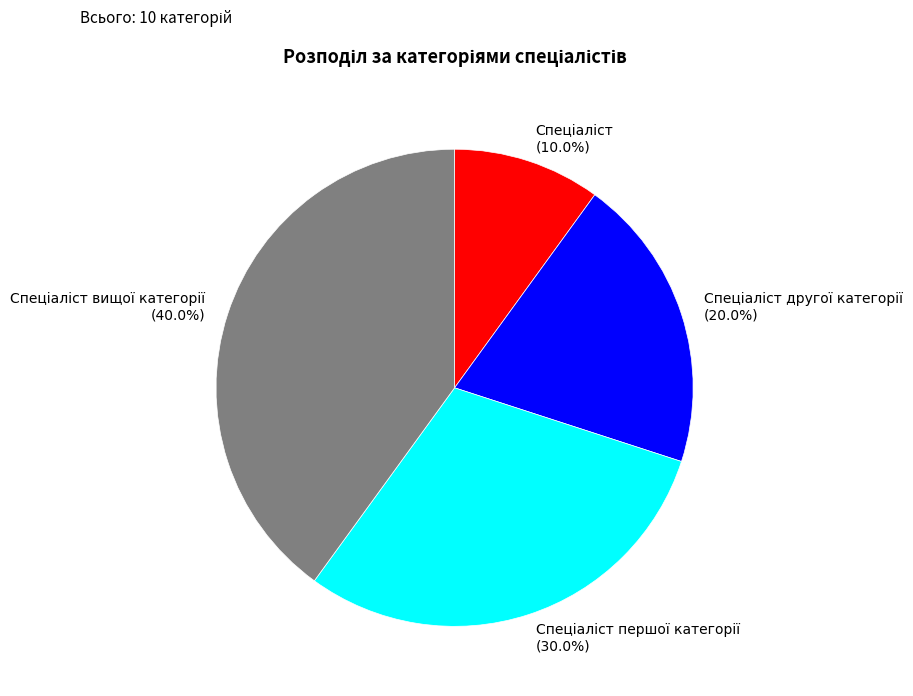

Is there a majority slice in this chart?

No